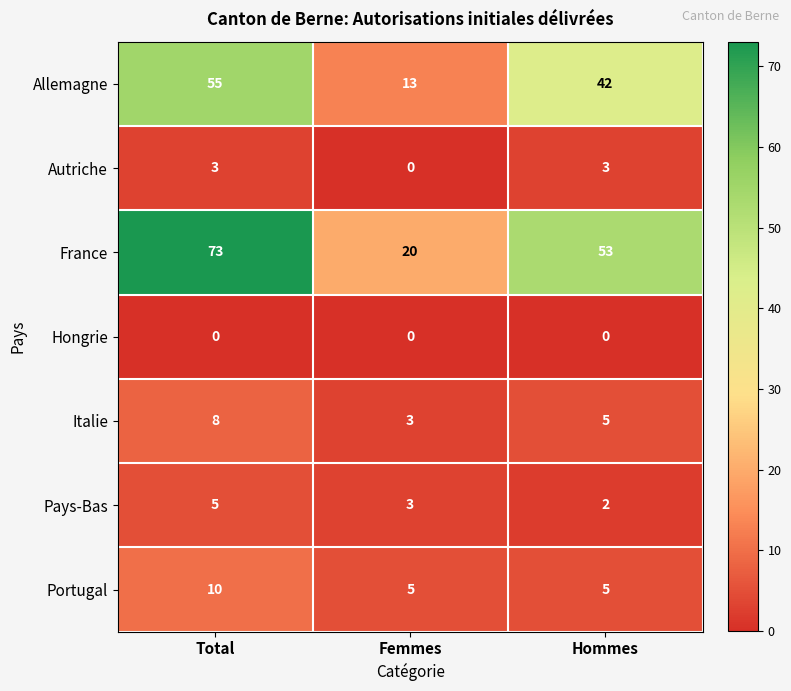

Which series has the largest total across all categories?

France